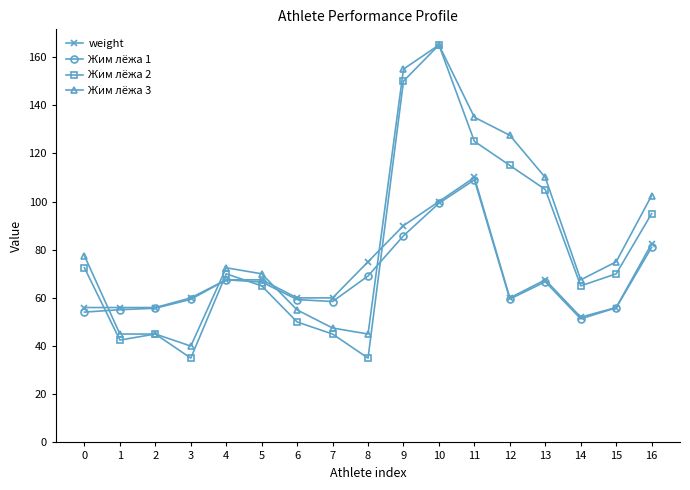

What is the greatest value displayed?

165.0